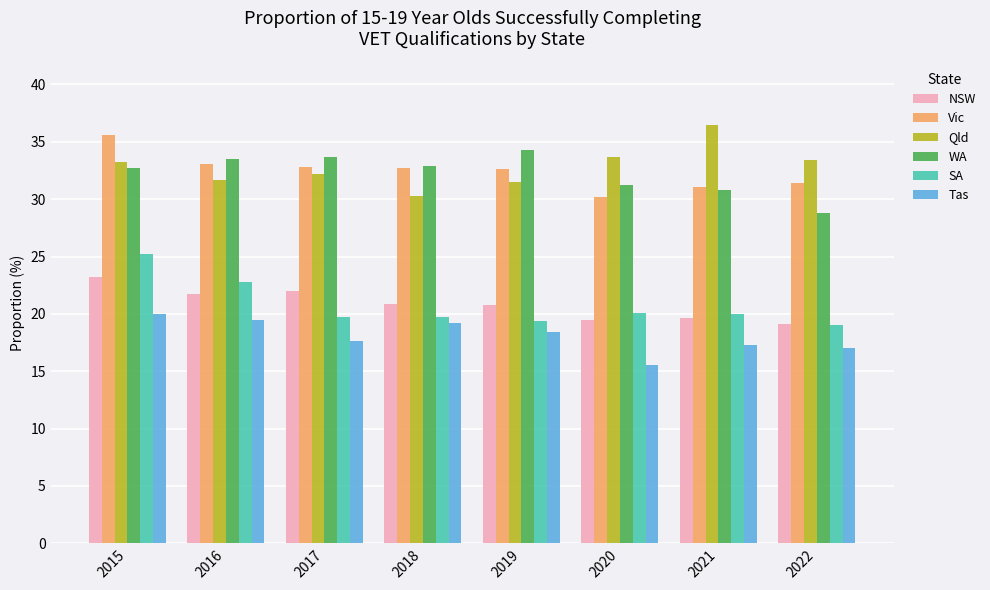

Which series changed the most between 2015 and 2019?

SA